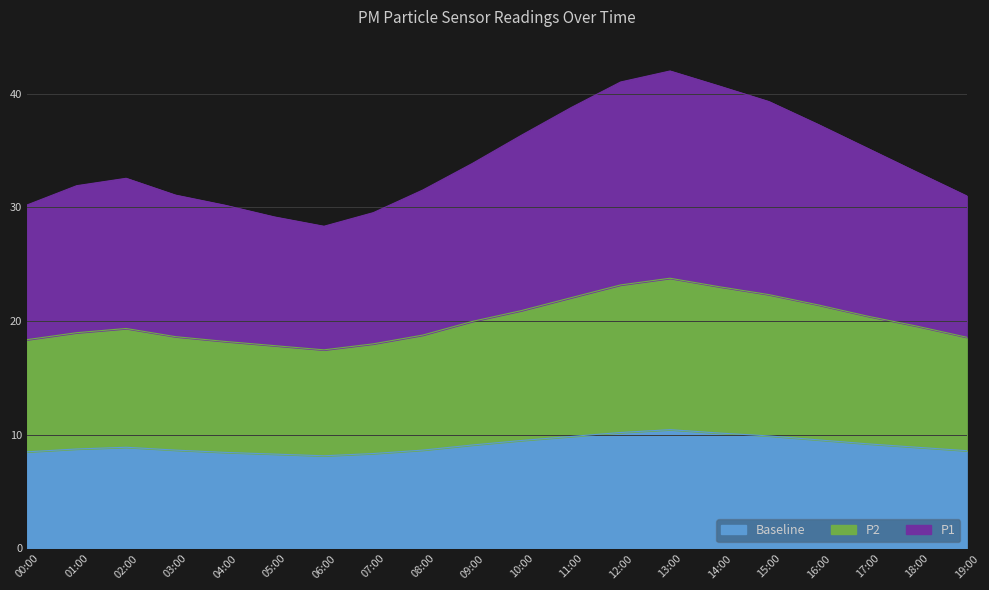

How many series are shown in this chart?

3